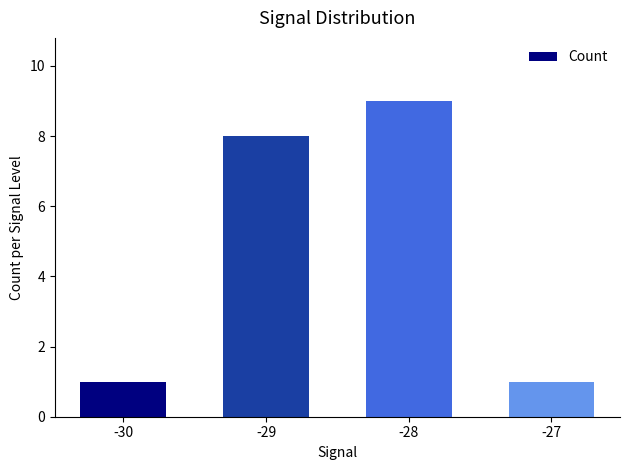

Are the bars horizontal?

No